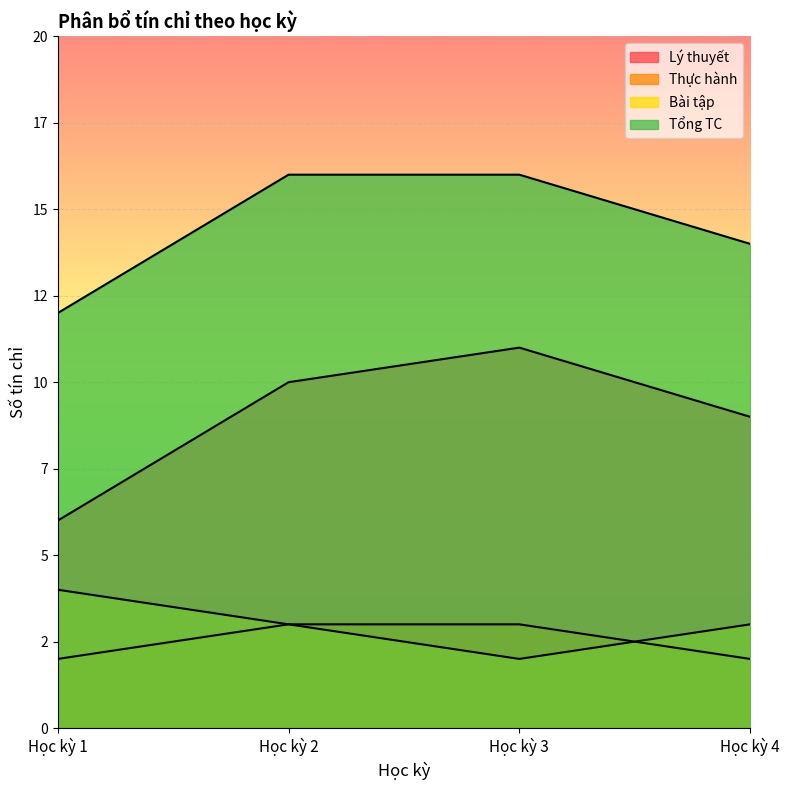

How many data points in Tổng TC are less than 16?

2